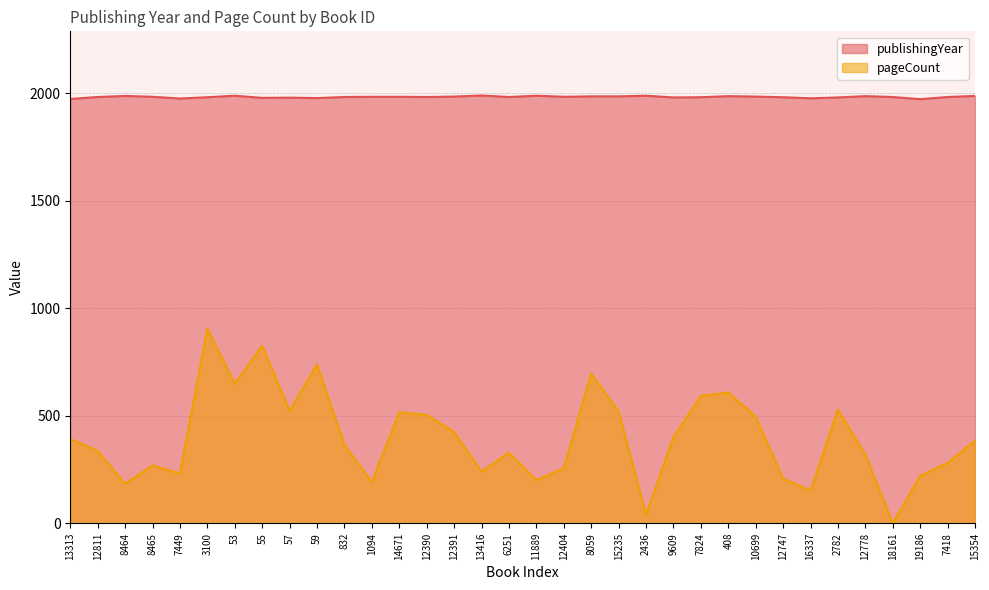

Does the chart display data point markers on the line(s)?

No